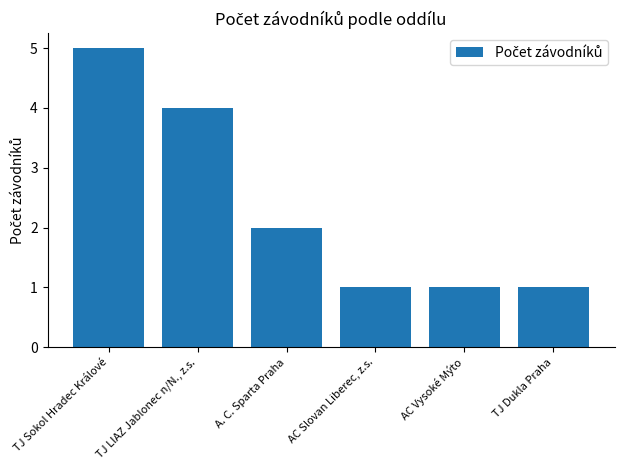

What position from the right is TJ Dukla Praha?

1